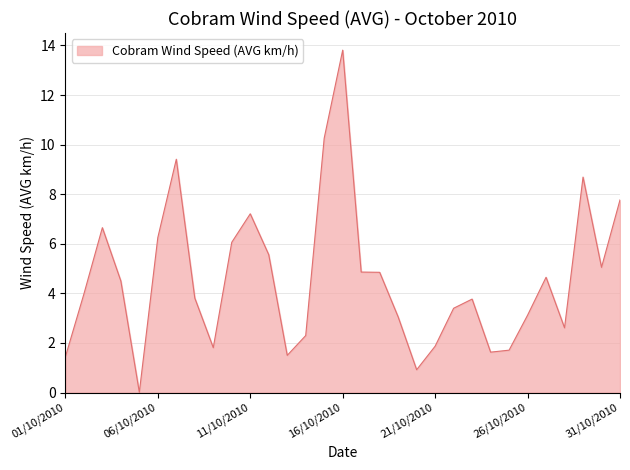

True or false: there are more than 0 points higher than both neighbors.

True